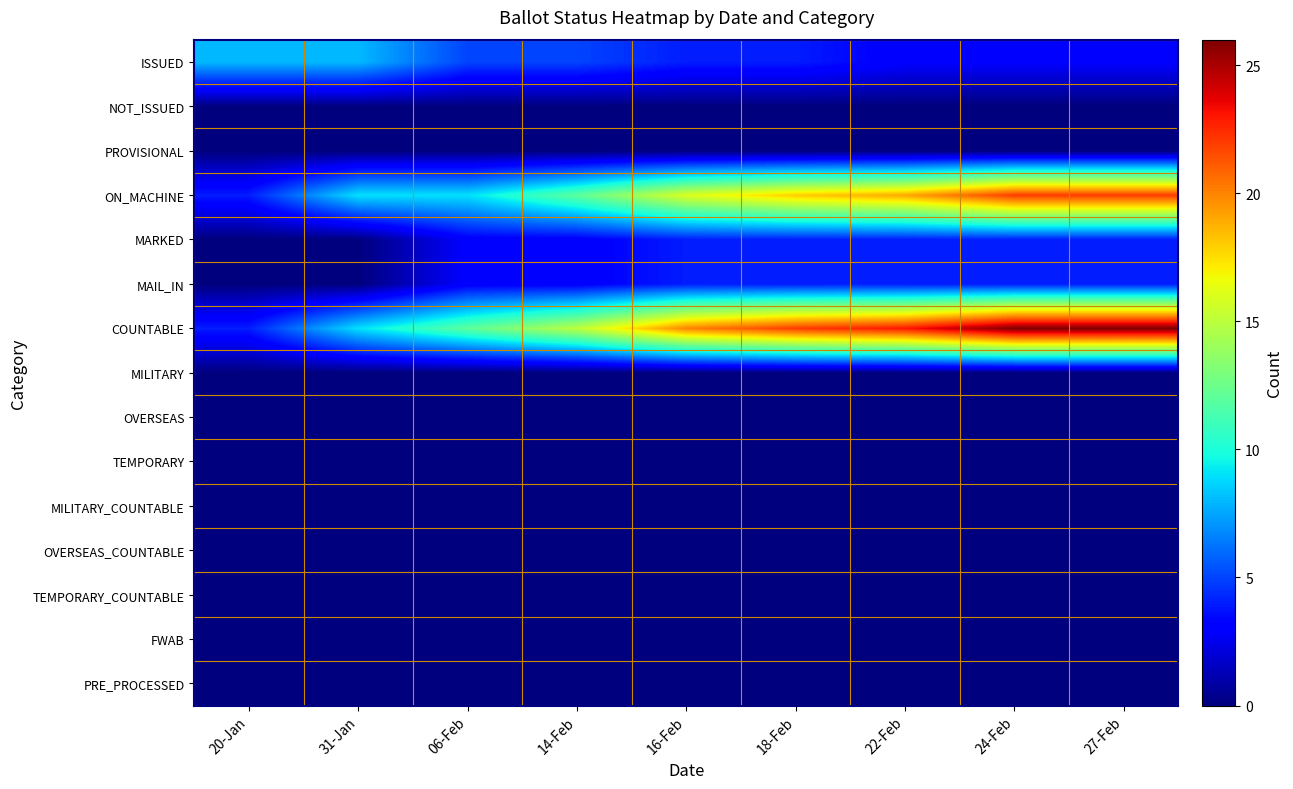

How many categories are shown in the chart?

9